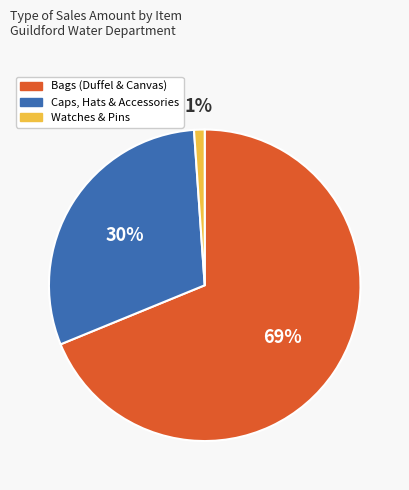

To the nearest percent, what is the average slice percentage?

33%